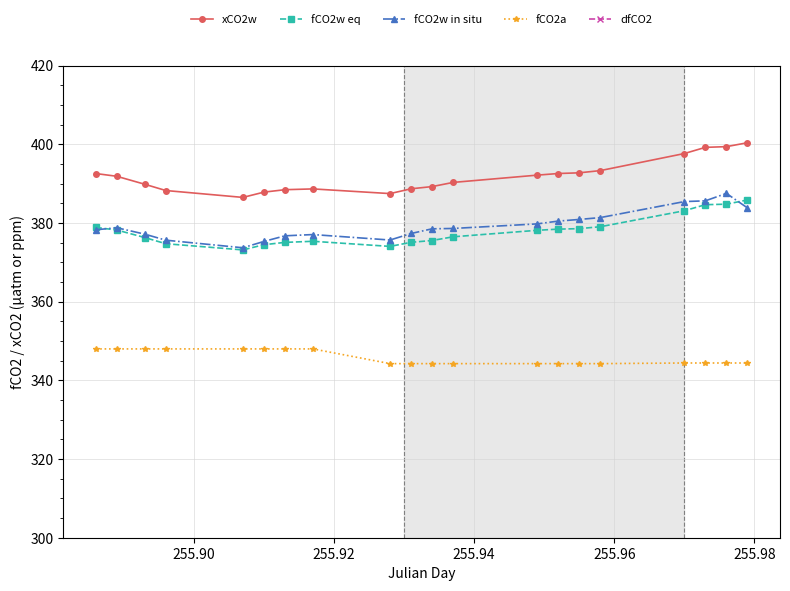

Which series has the largest range (max minus min)?

dfCO2